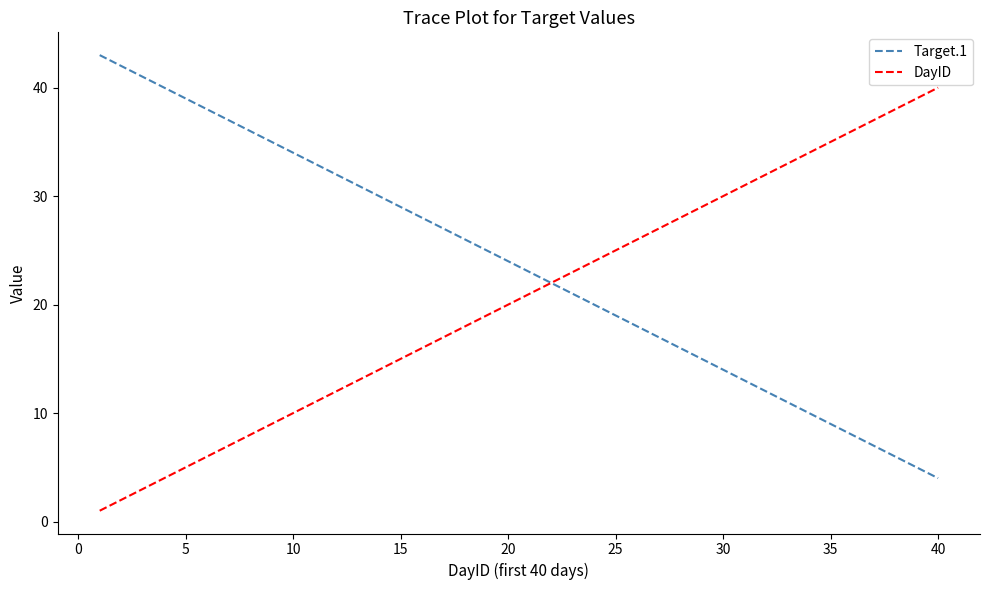

Rank the series by their maximum value, from lowest to highest.

DayID, Target.1